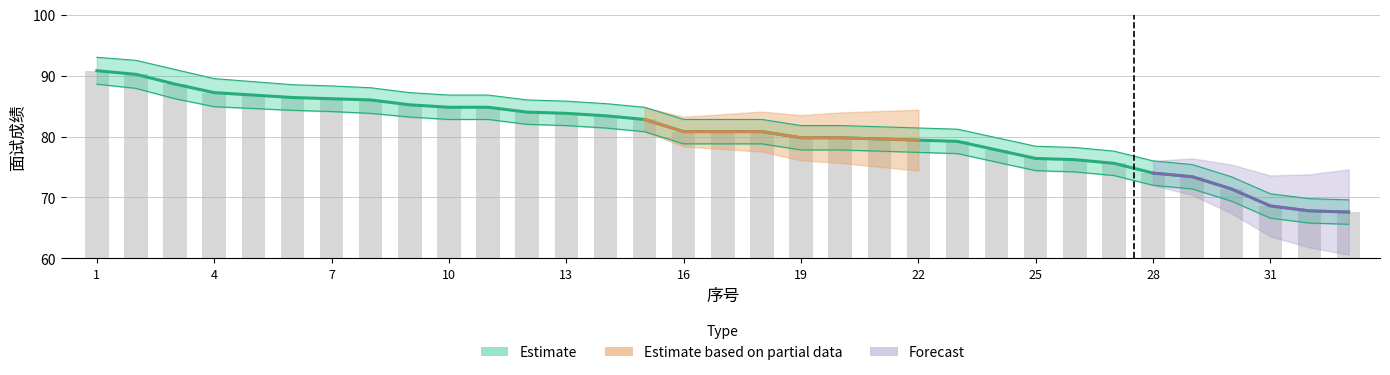

What is the difference between the maximum and minimum values in the Upper series?

23.4